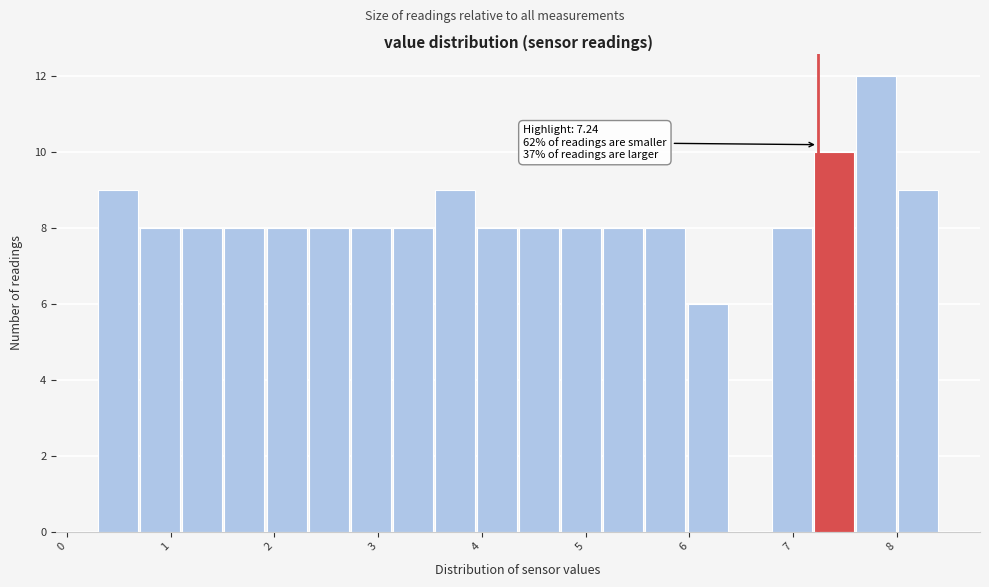

Which range on the x-axis has the tallest bar?

7.6 to 8.0